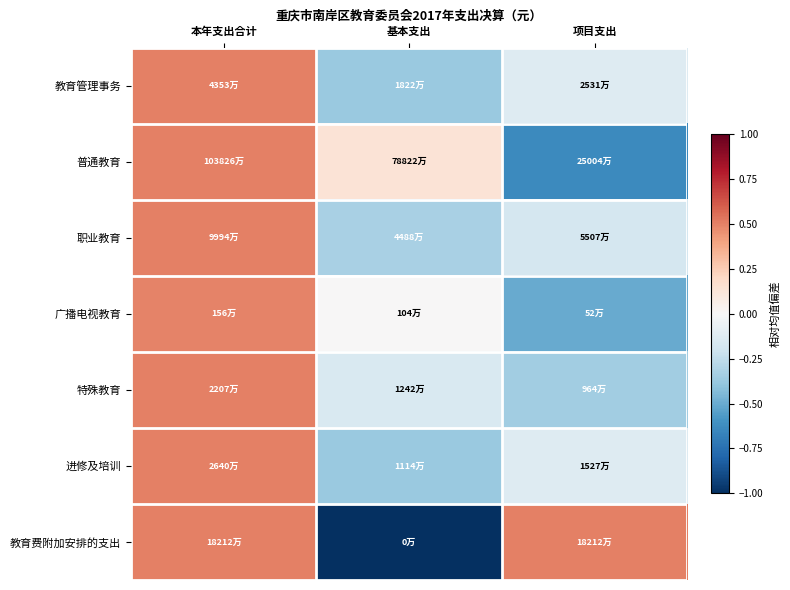

What is the total value across all series at 项目支出?

-1.4